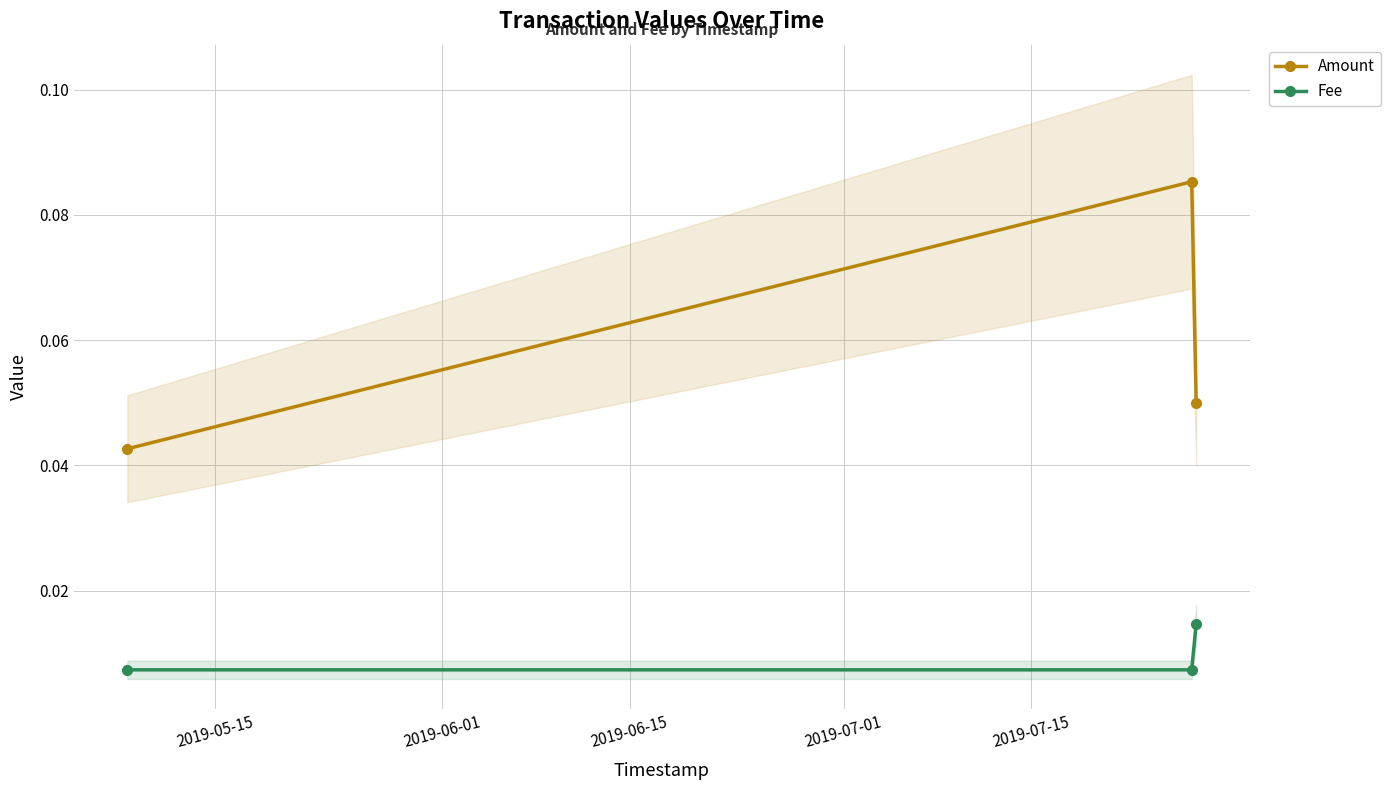

How many Fee values are between 0 and 1?

3